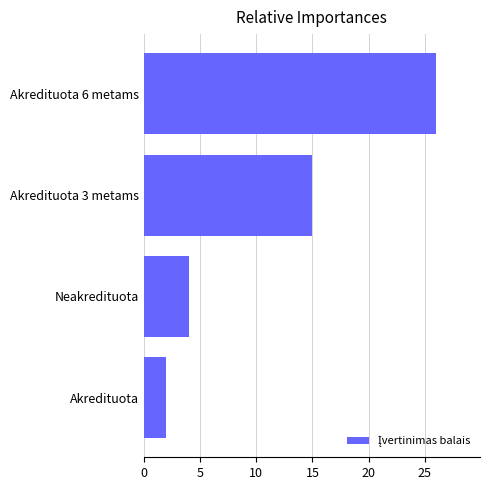

Reading top to bottom, extract all data points from this chart.

Akredituota 6 metams=26	Akredituota 3 metams=15	Neakredituota=4	Akredituota=2